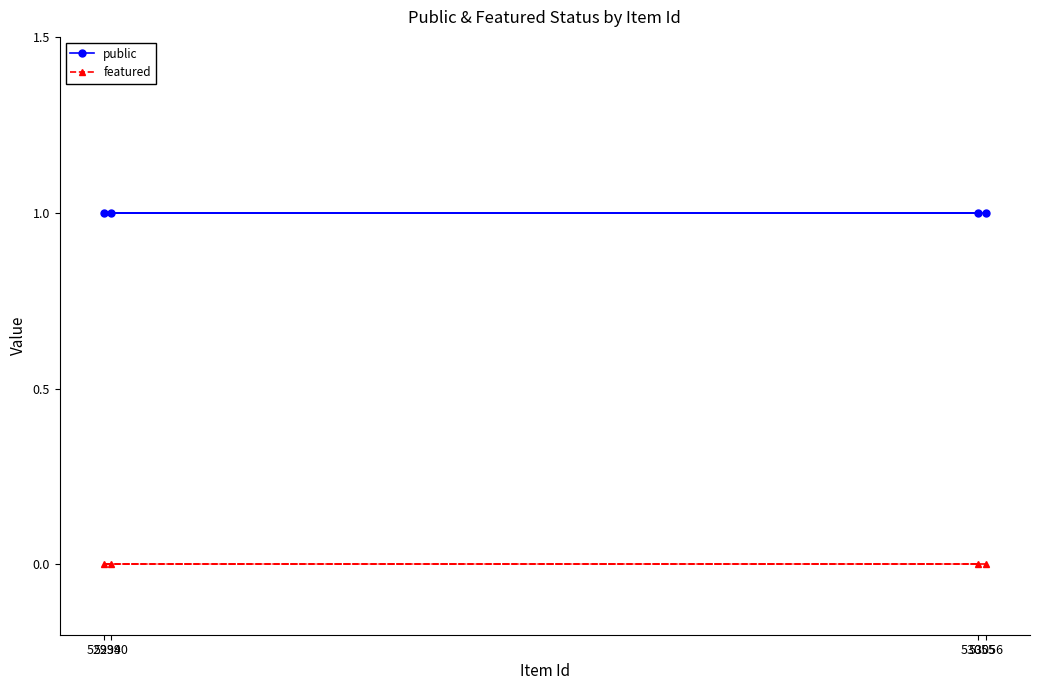

Which series has the largest range (max minus min)?

public